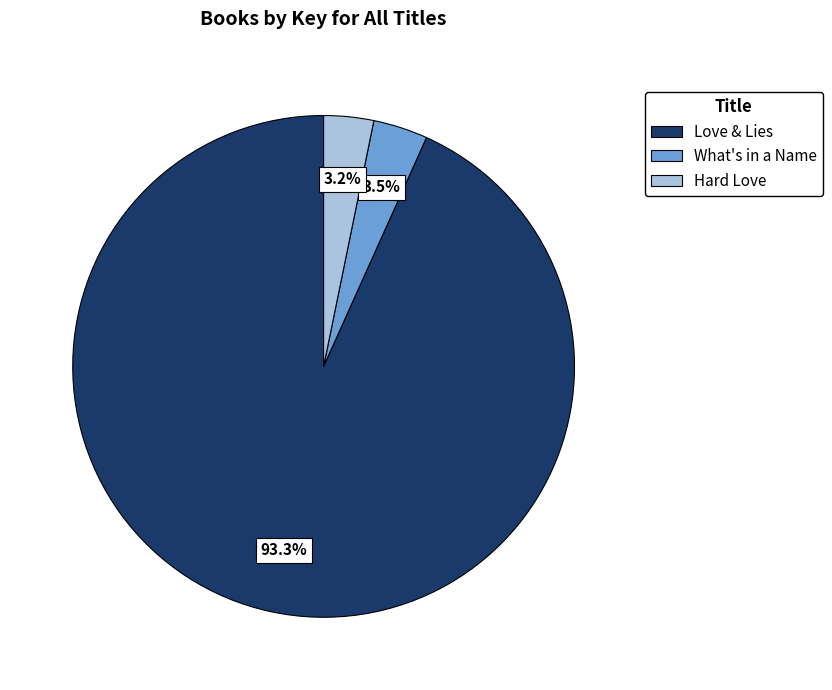

Is it true that Love & Lies is 99% of the pie?

False